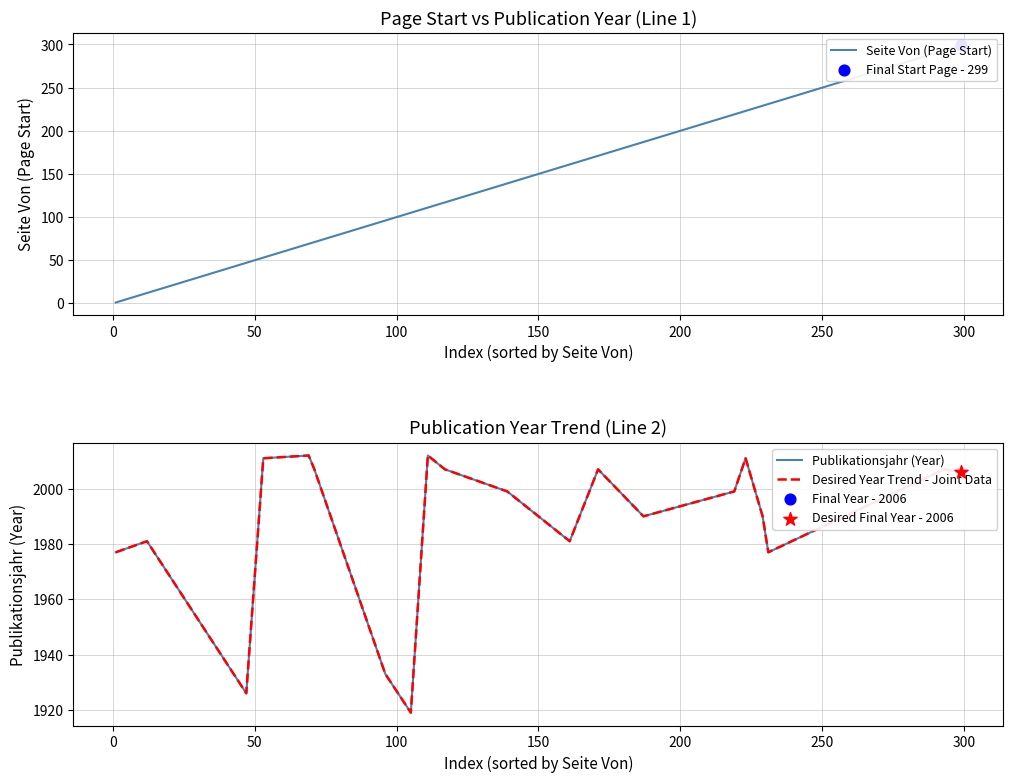

Which series reaches the minimum Y coordinate?

Seite Von (Page Start)